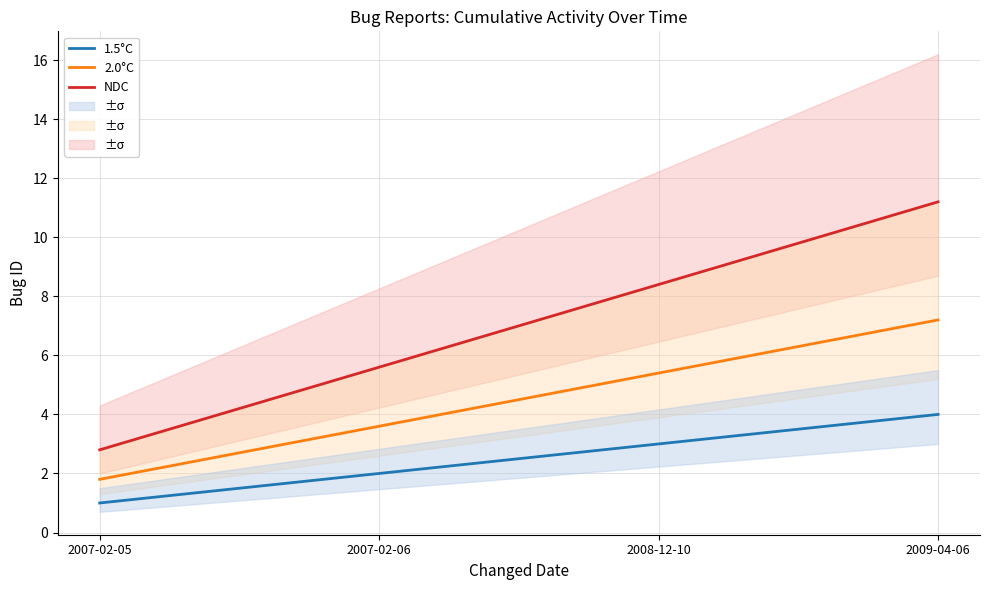

What is the difference between the highest and lowest values at 2007-02-05?

1.8